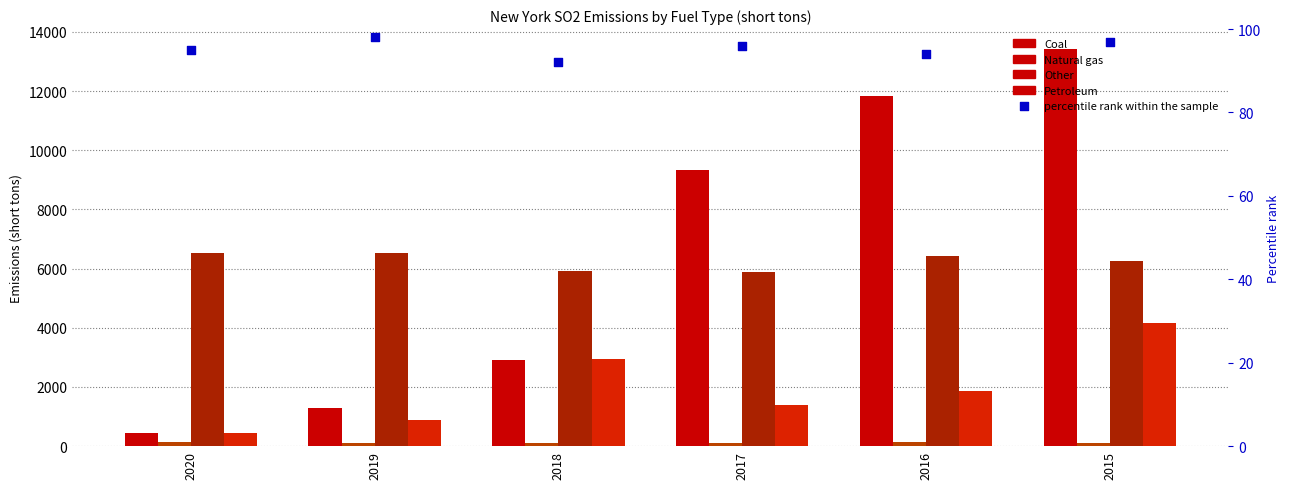

Which series contains the lowest Y value?

percentile rank within the sample